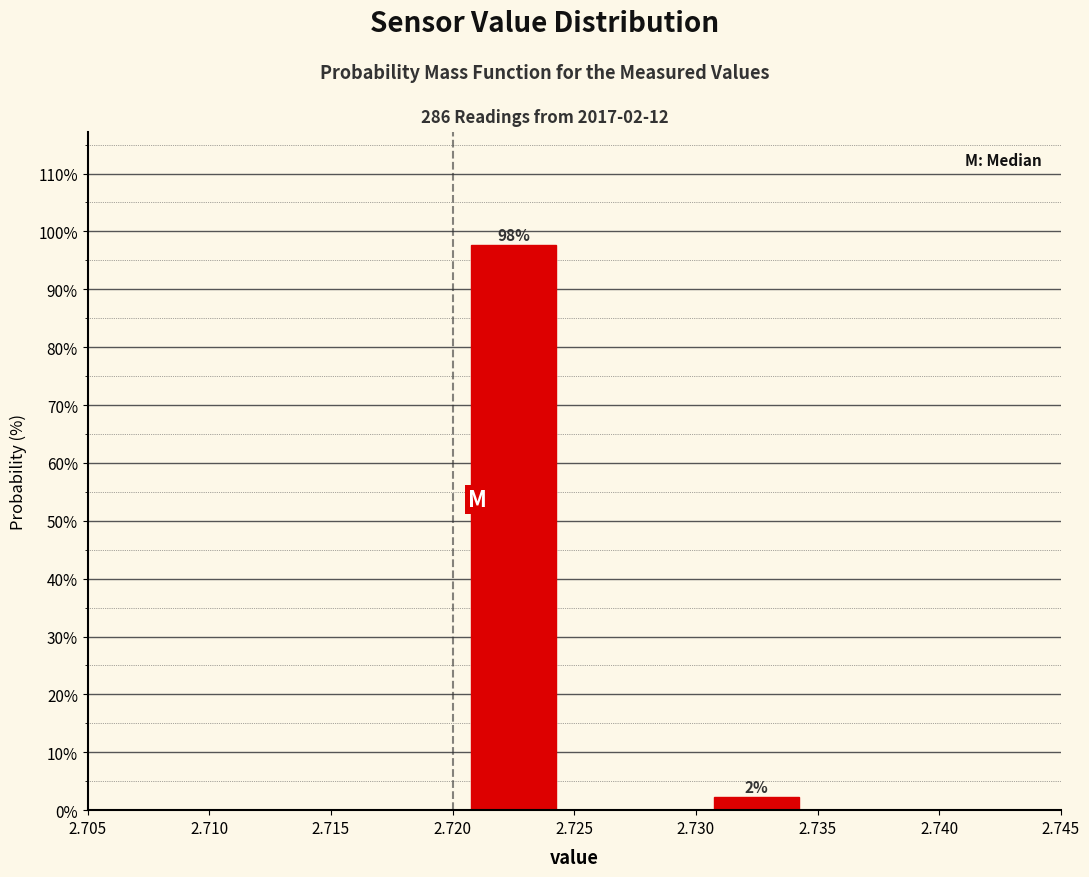

Over which range of the x-axis is the bar tallest?

2.720 to 2.725